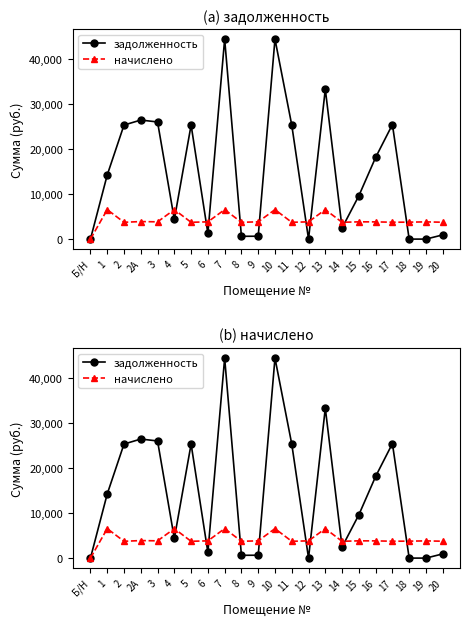

Is it true that задолженность equals 43663.9 at 13?

False